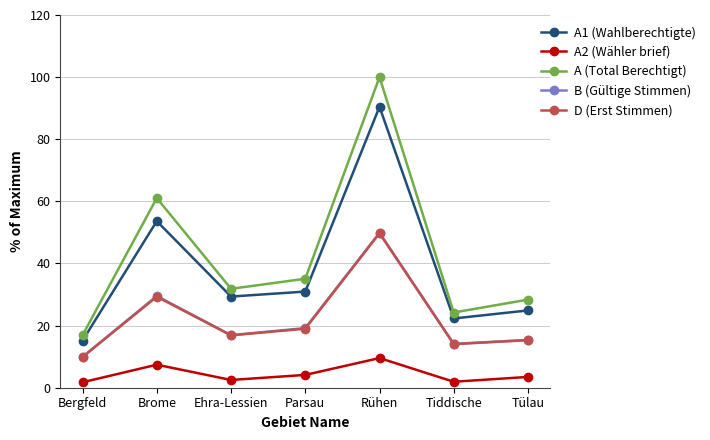

At which category is the sum across all series the highest?

Rühen